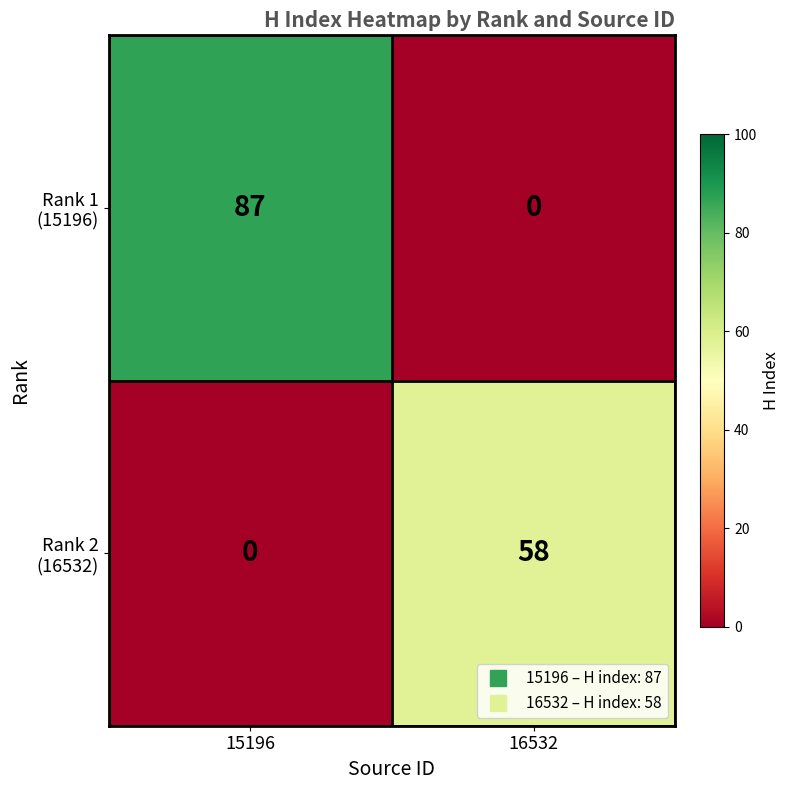

At which category is the sum across all series the highest?

15196